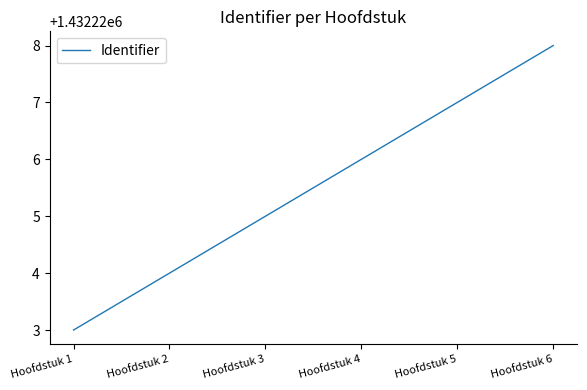

What value does the data have at Hoofdstuk 6?

1432228